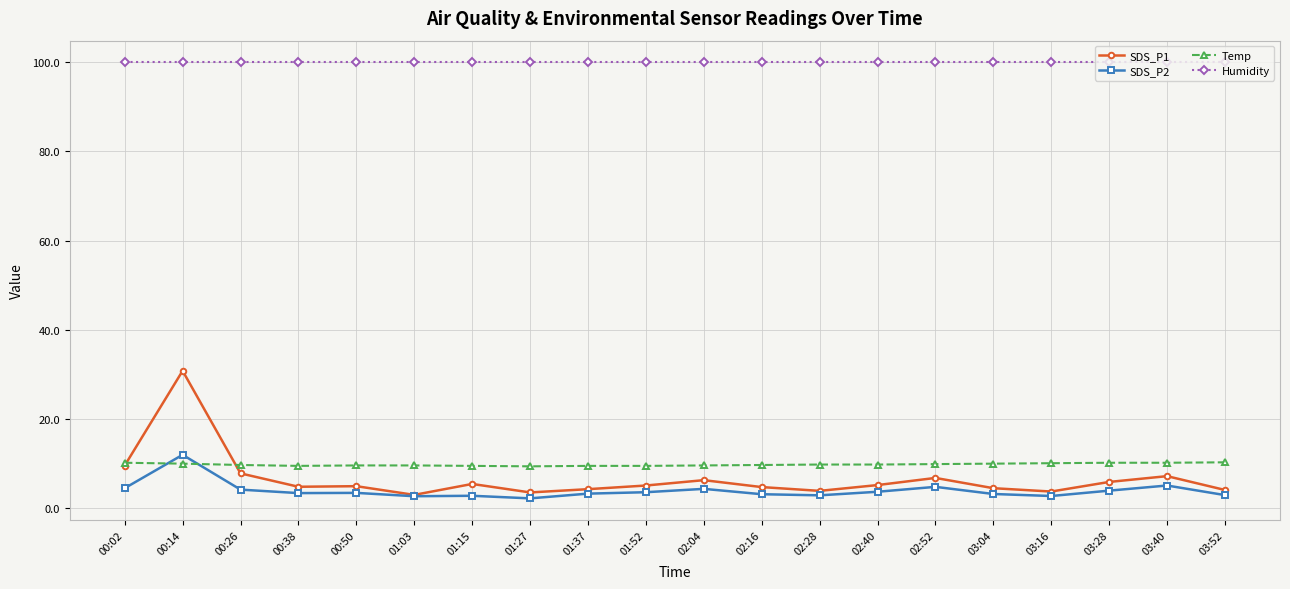

The value of Humidity at 02:40 is 99.9. True or false?

True